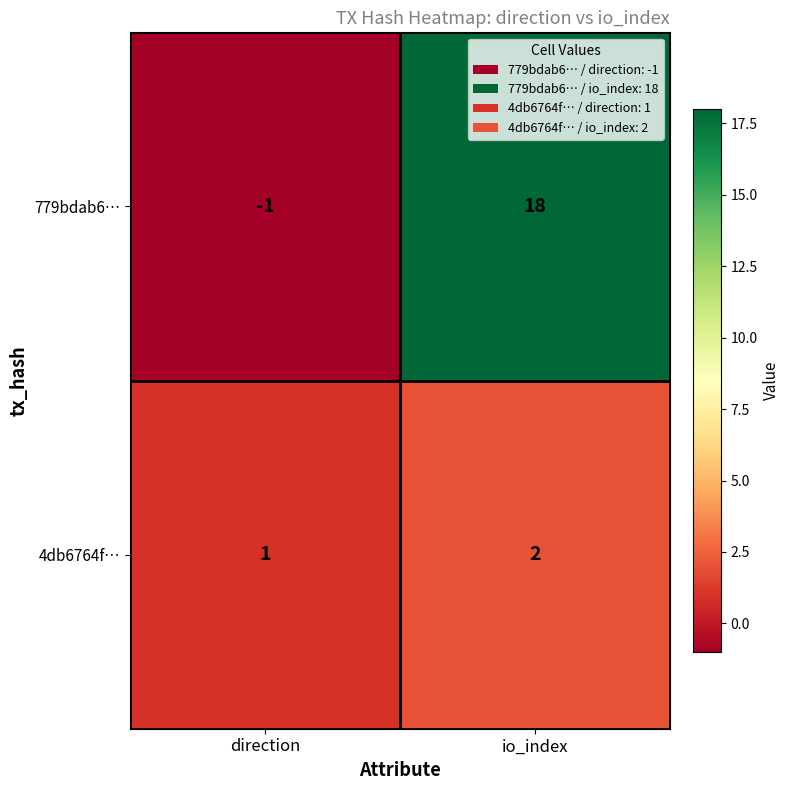

What is the difference between the maximum and minimum values in the 779bdab6… series?

19